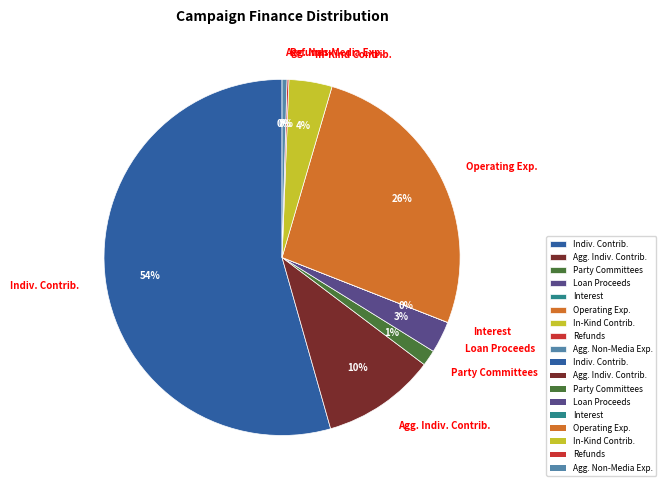

Do Party Committees and Loan Proceeds together represent more than half of the pie?

No